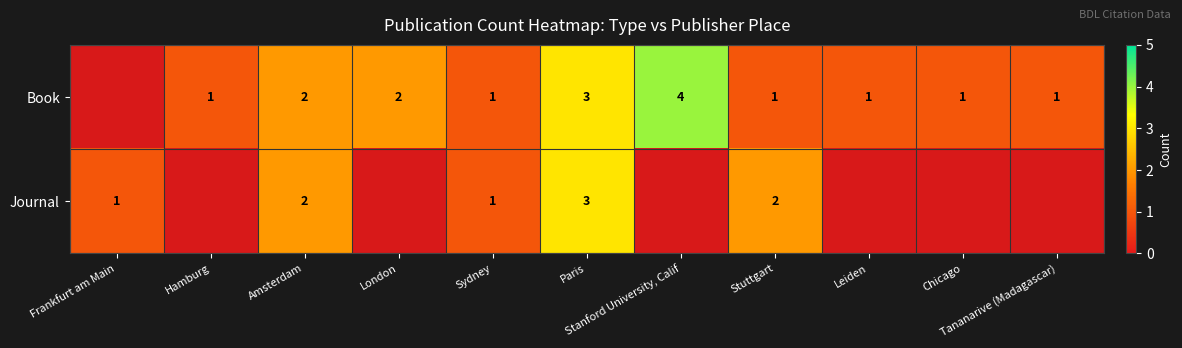

True or false: Journal has a value of 1.6 at Sydney.

False